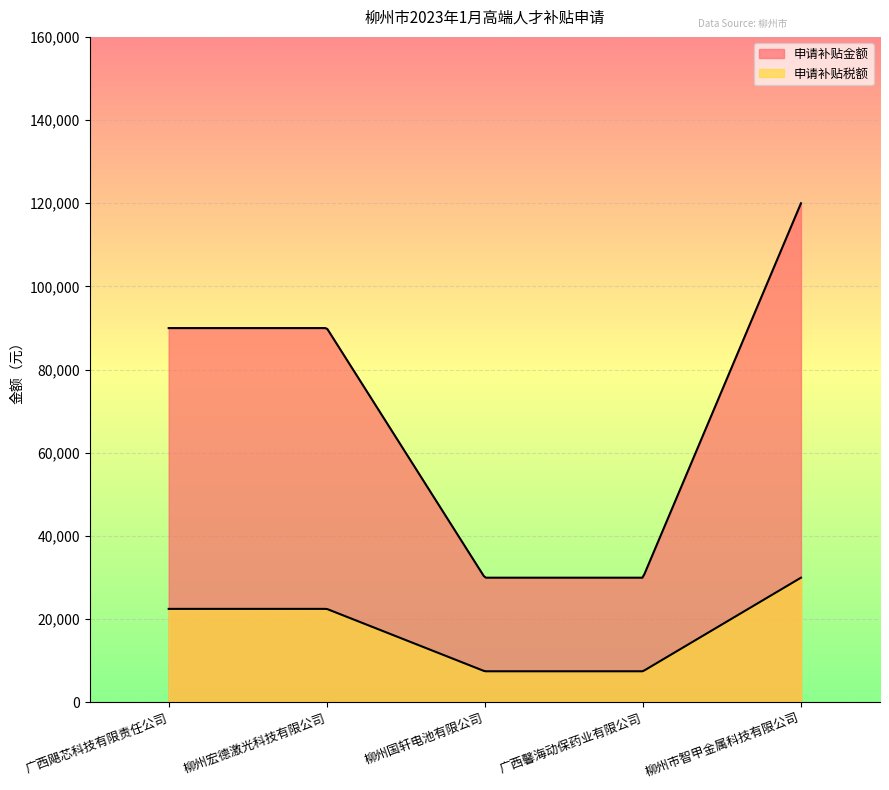

How many series are shown in this chart?

2